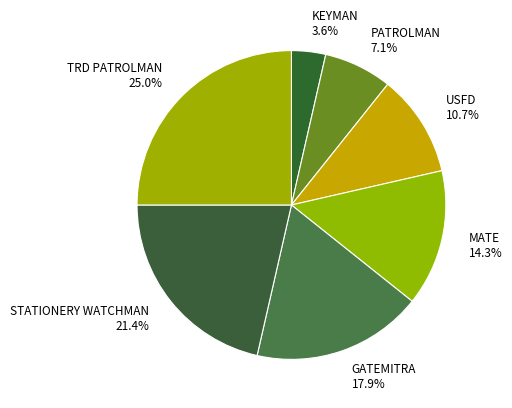

To the nearest percent, what portion does STATIONERY WATCHMAN represent?

21%